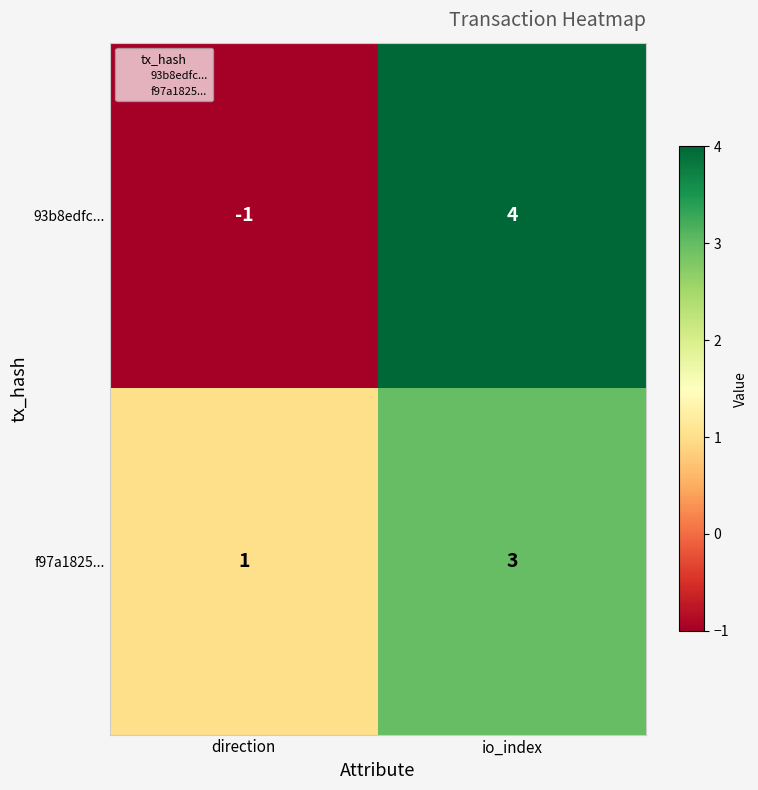

How many values in the f97a1825... series are below 3?

1